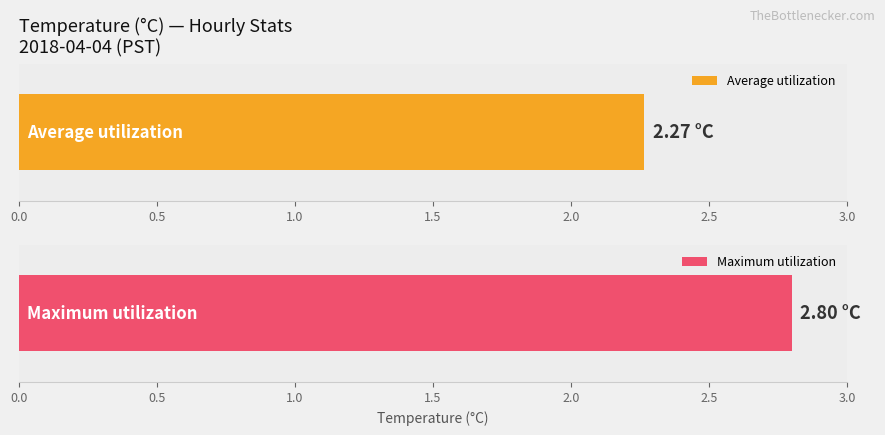

Are the bars grouped side by side (vs. stacked)?

Yes